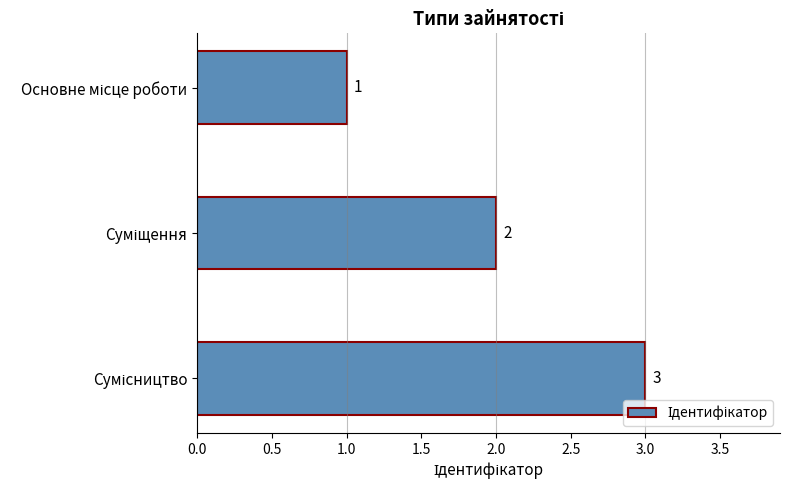

What is the sum of all values?

6